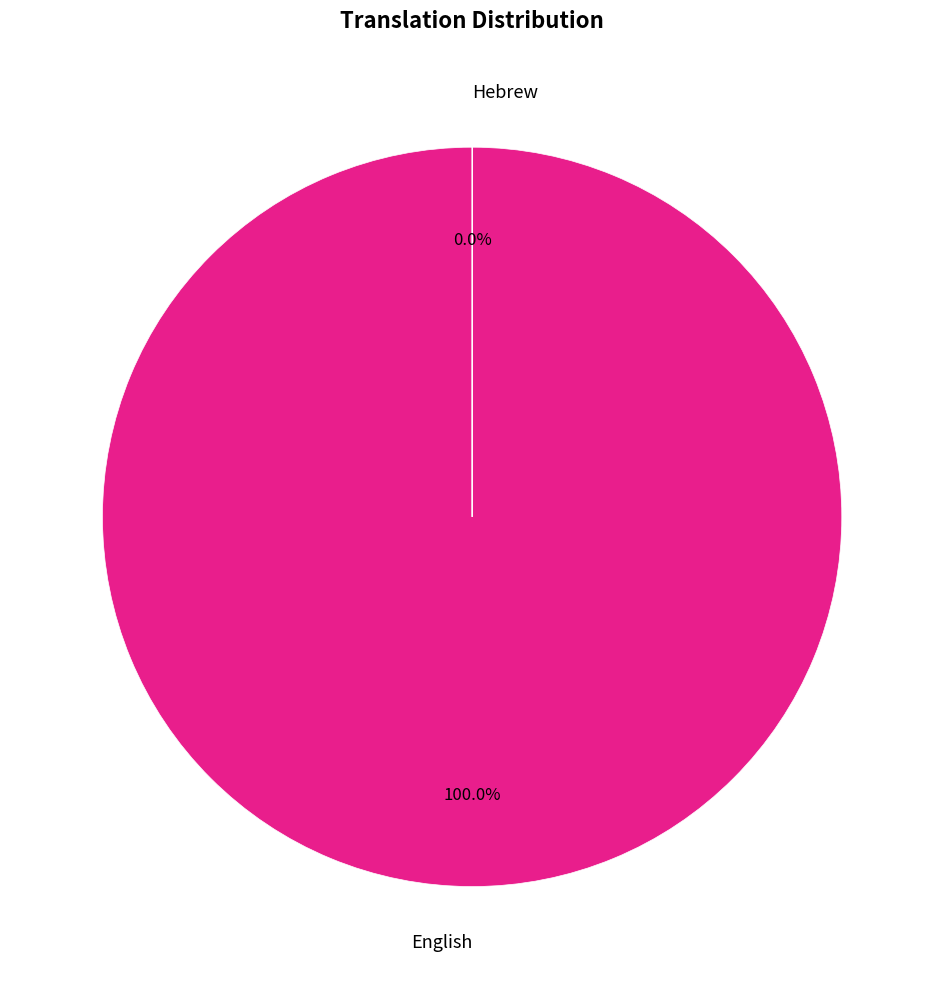

The Hebrew slice represents 0% of the pie. True or false?

True